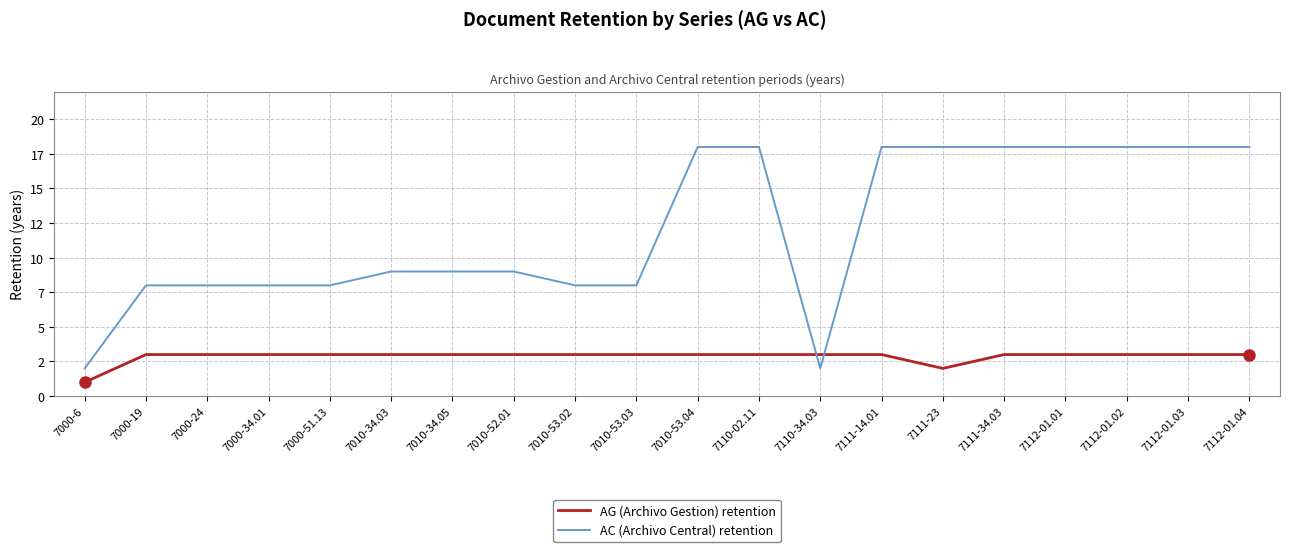

List the series in order of their overall mean, lowest first.

AG (Archivo Gestion) retention, AC (Archivo Central) retention